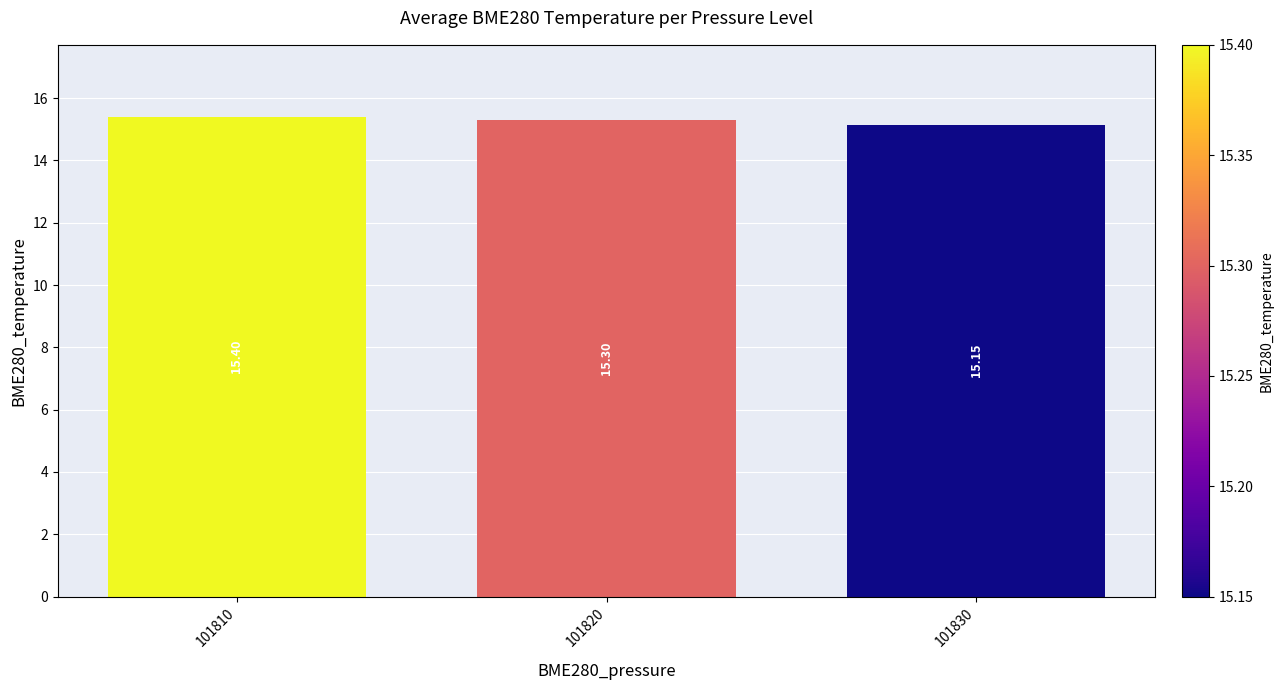

Reading left to right, extract all data points from this chart.

101810=15.4	101820=15.3	101830=15.2